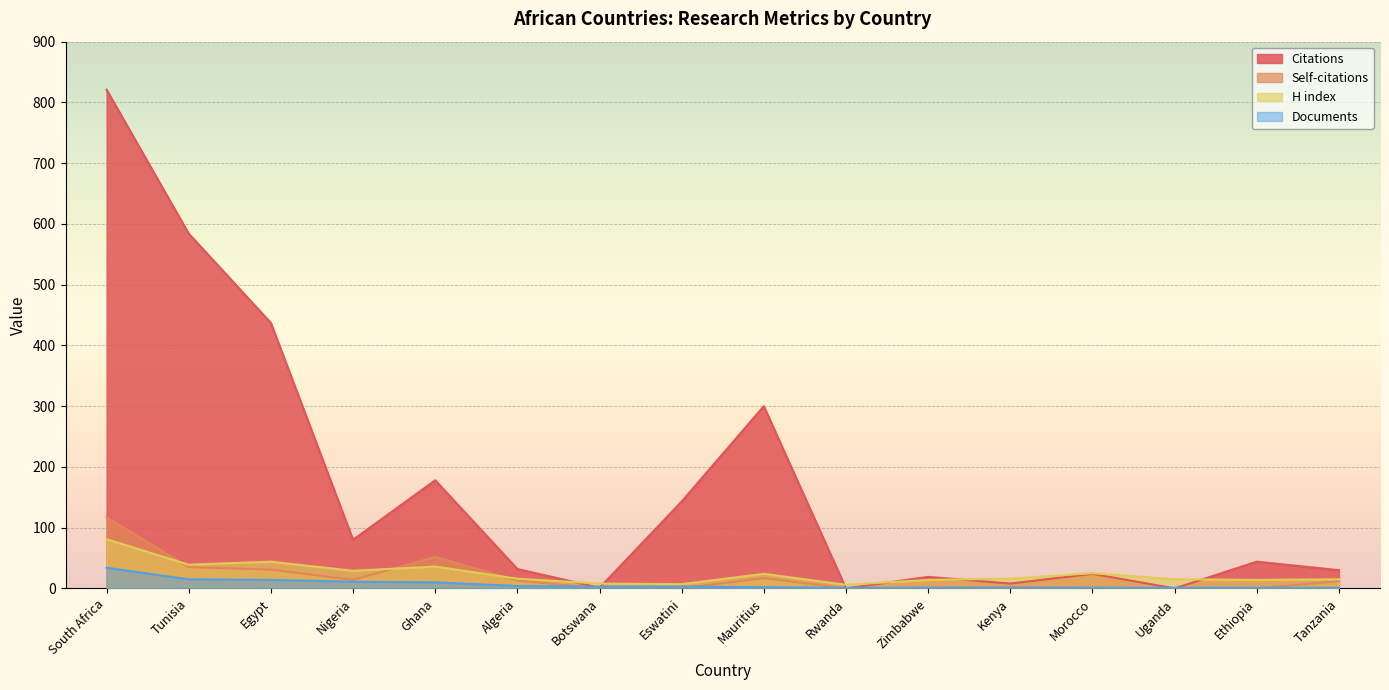

How many data points in Citations are above 44?

7